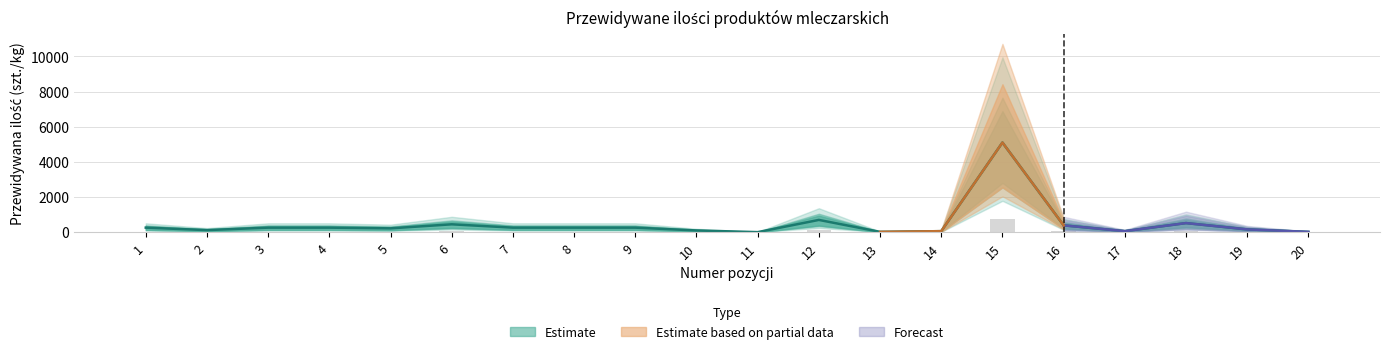

Between 14 and 15, which is larger?

15